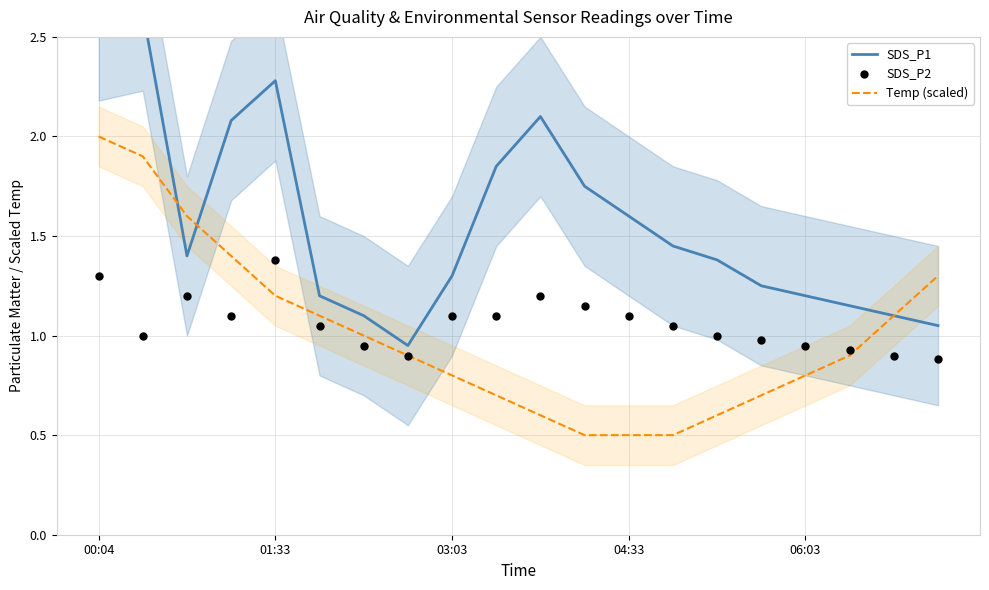

Which series has the largest total across all categories?

SDS_P1